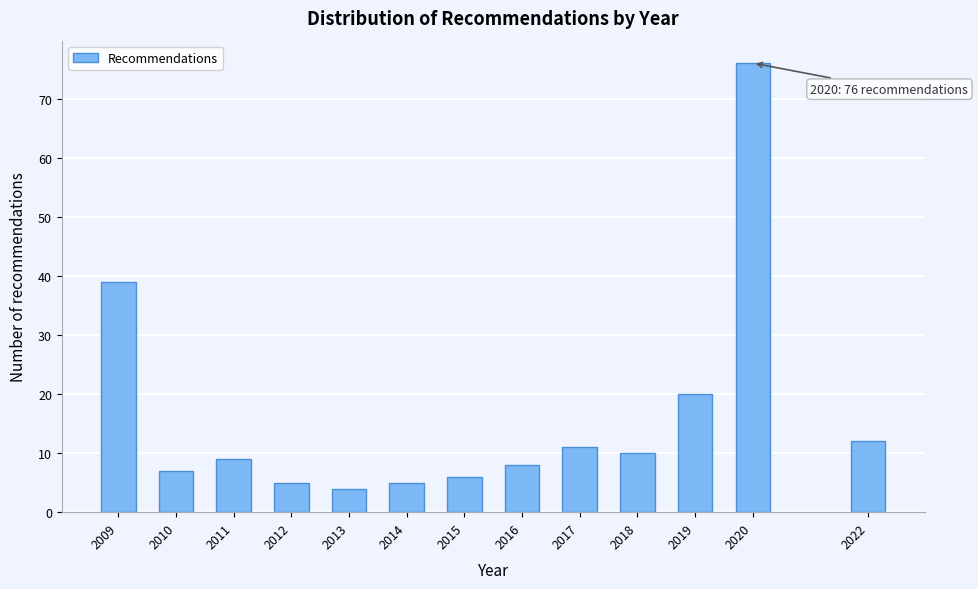

Reading left to right, what are all the values shown in this chart?

39	7	9	5	4	5	6	8	11	10	20	76	12